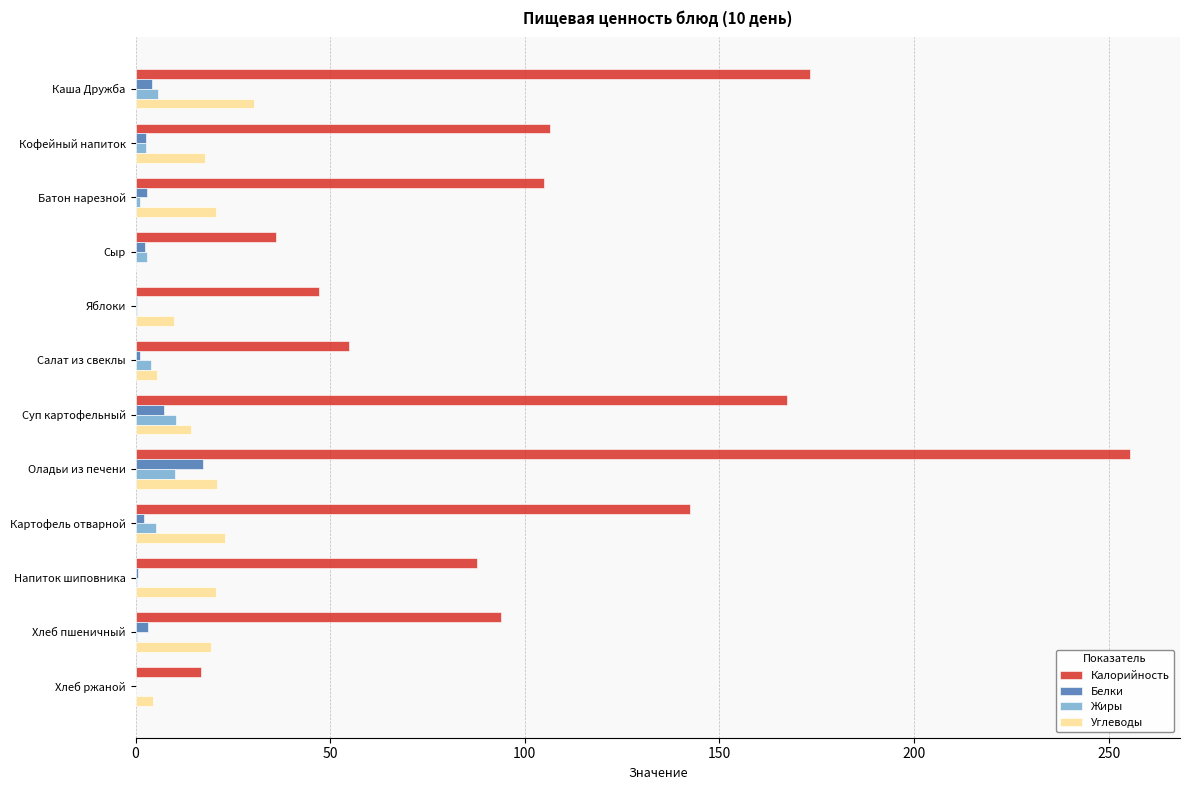

At which label is Калорийность closest to 136?

Картофель отварной